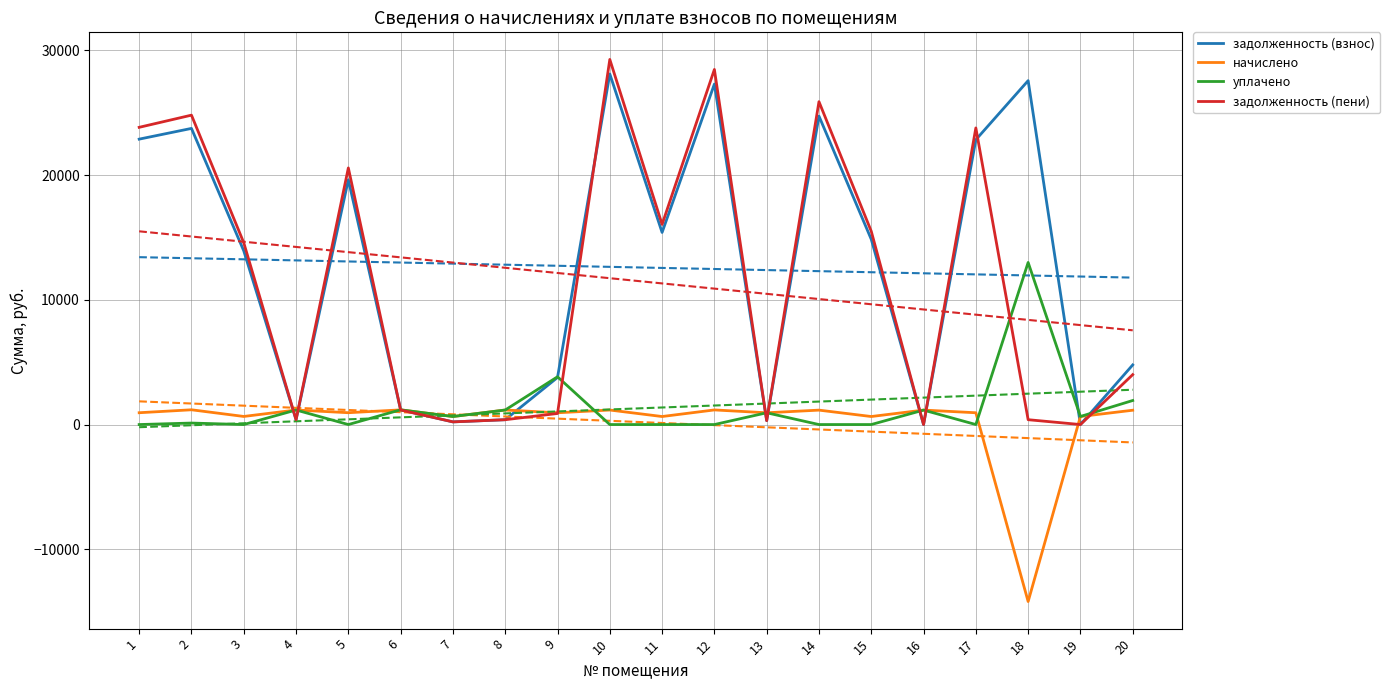

Where does the начислено series first go above 949?

2